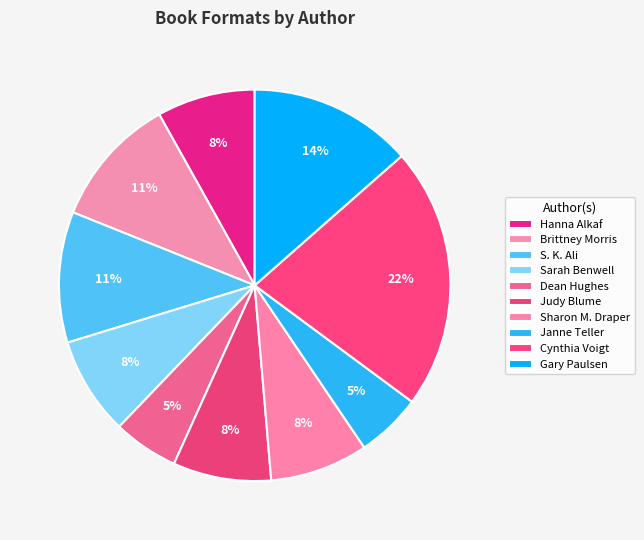

How many segments does this pie chart have?

10